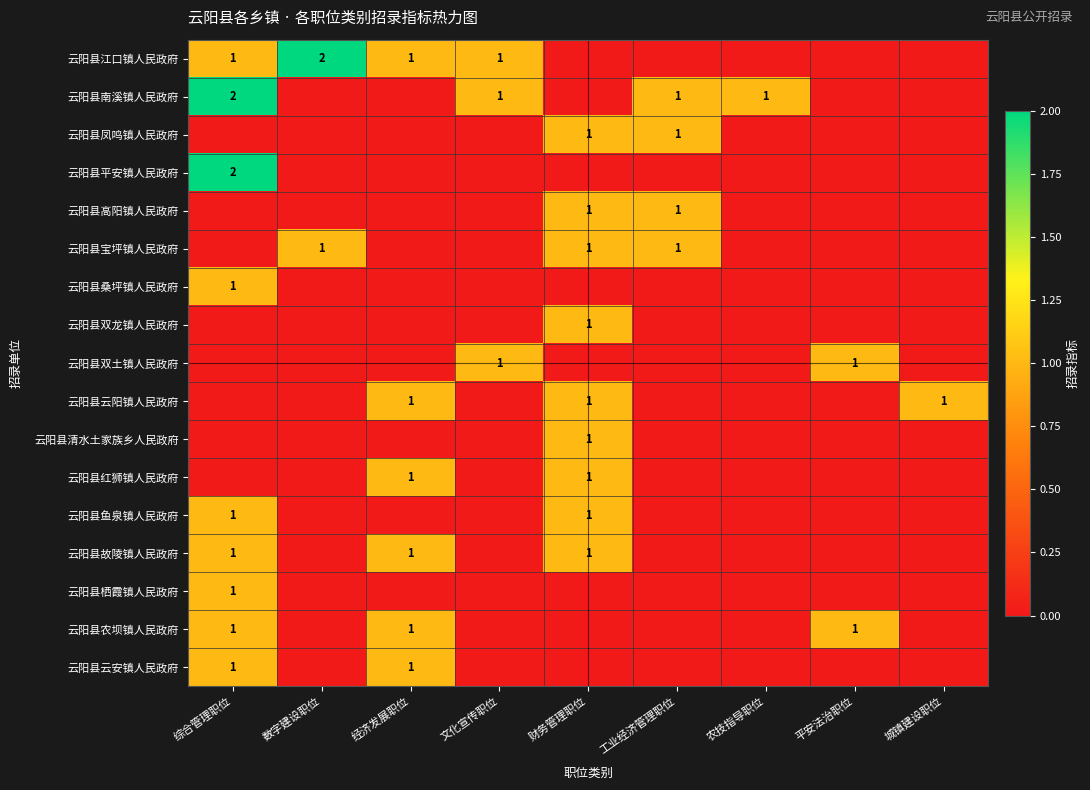

The 云阳县宝坪镇人民政府 series shows 1 at 财务管理职位. True or false?

True